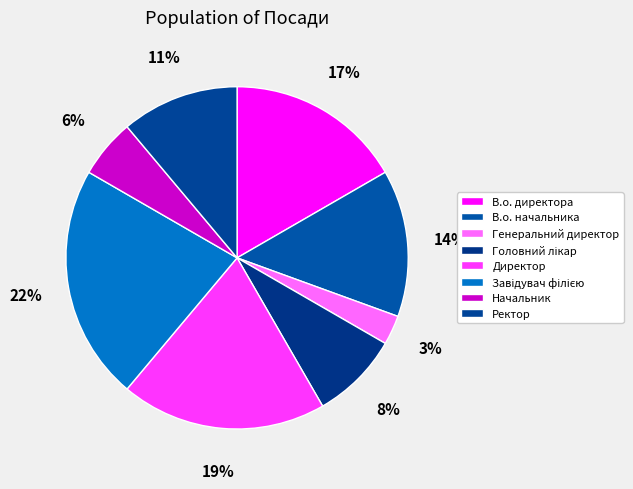

The Начальник slice represents 6% of the pie. True or false?

True